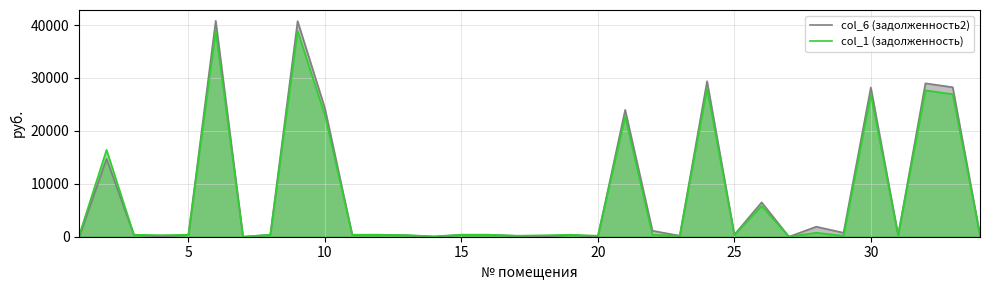

True or false: col_6 (задолженность2) and col_1 (задолженность) intersect in this chart.

True